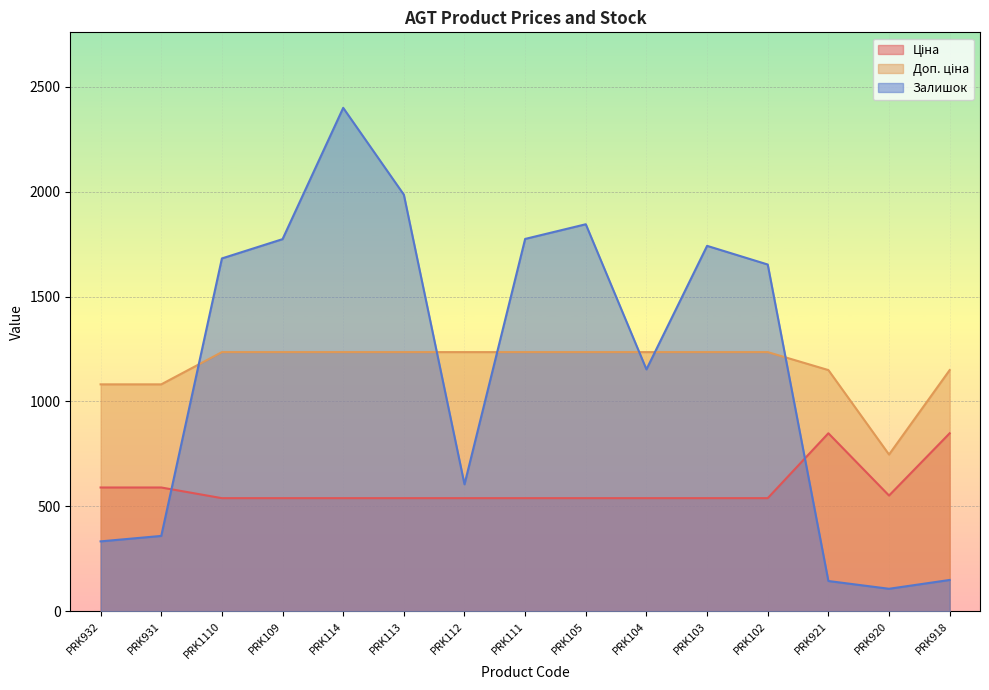

After their last crossing, which series has the higher values: Залишок or Ціна?

Ціна